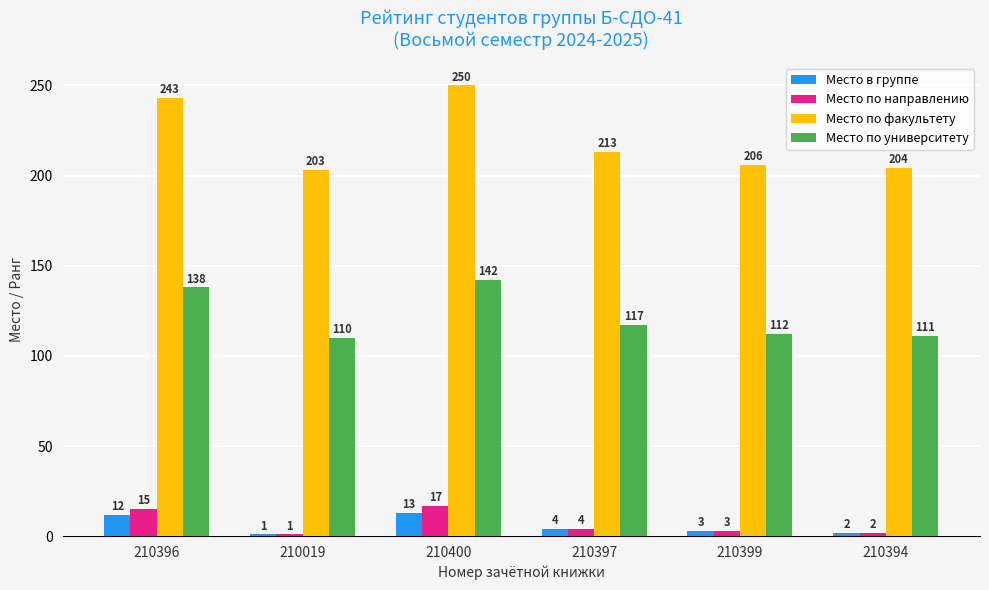

Count the number of categories in the chart.

6